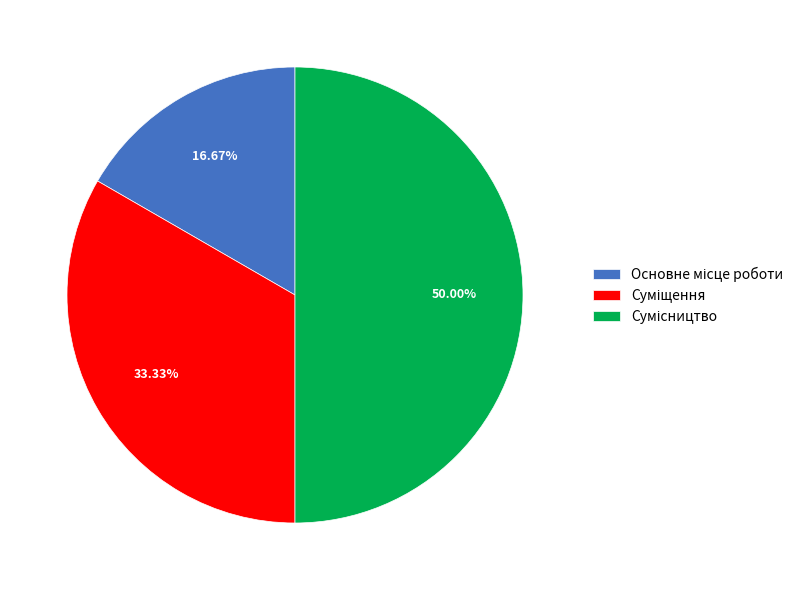

To the nearest percent, what percentage of the pie is Суміщення?

33%